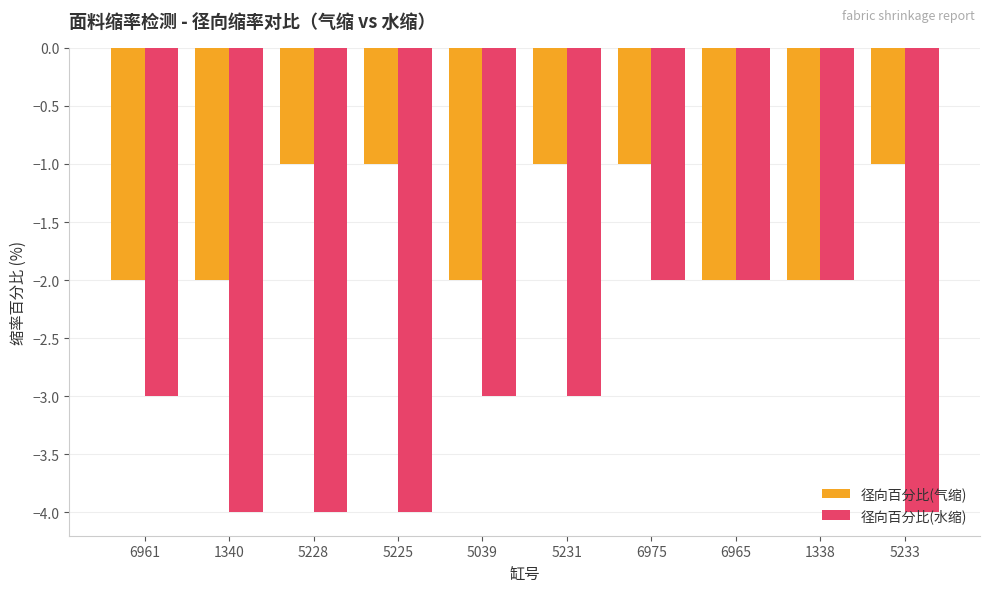

How many 径向百分比(水缩) values are between -4 and -2?

10